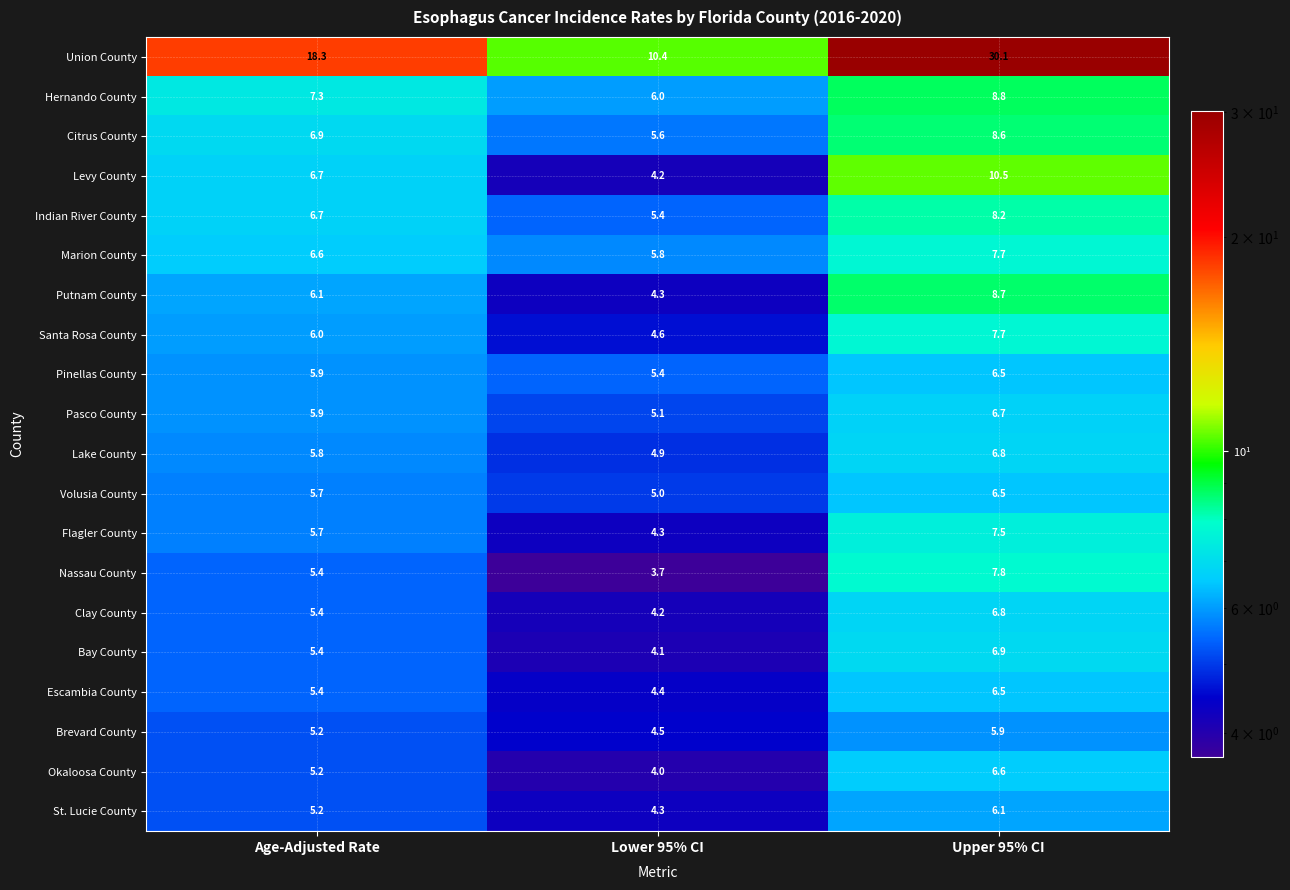

The value of St. Lucie County at Lower 95% CI is 4.3. True or false?

True